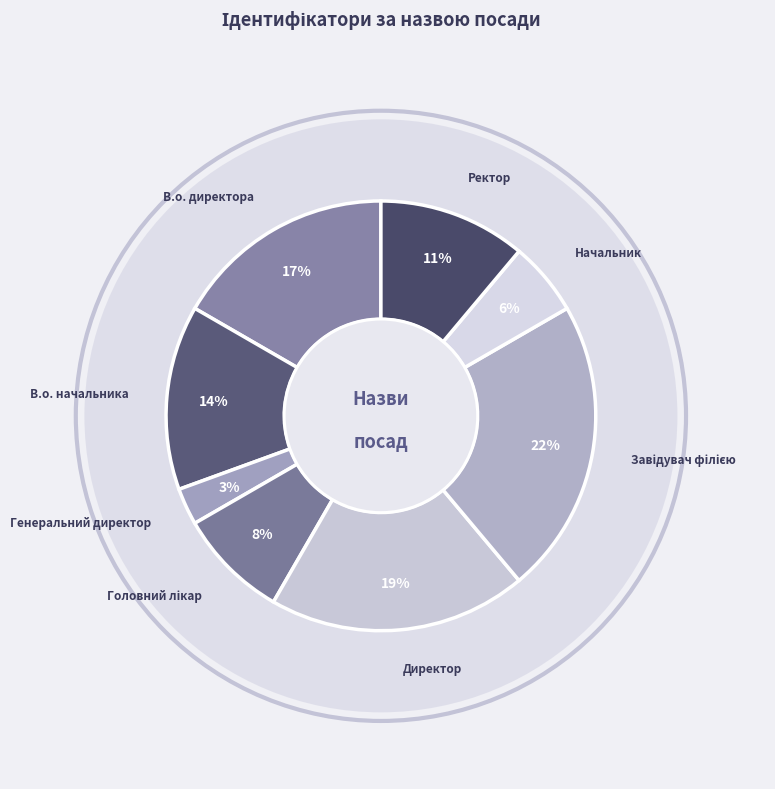

Rank the categories by value from highest to lowest.

Завідувач філією, Директор, В.о. директора, В.о. начальника, Ректор, Головний лікар, Начальник, Генеральний директор